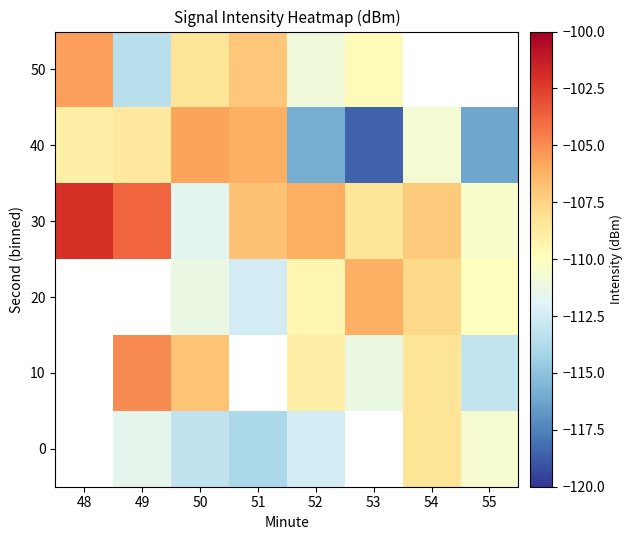

Is it true that 30 equals -169.8 at 49?

False